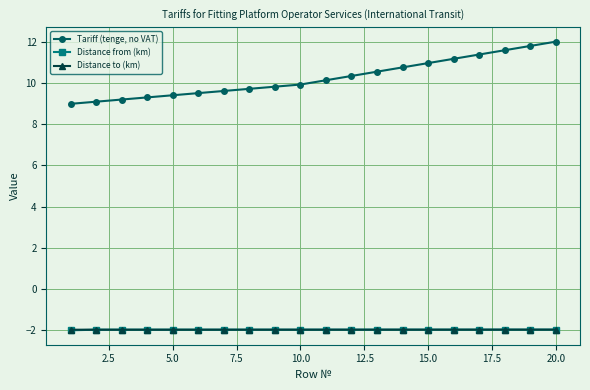

What are all the series names shown in the legend?

Tariff (tenge, no VAT), Distance from (km), Distance to (km)